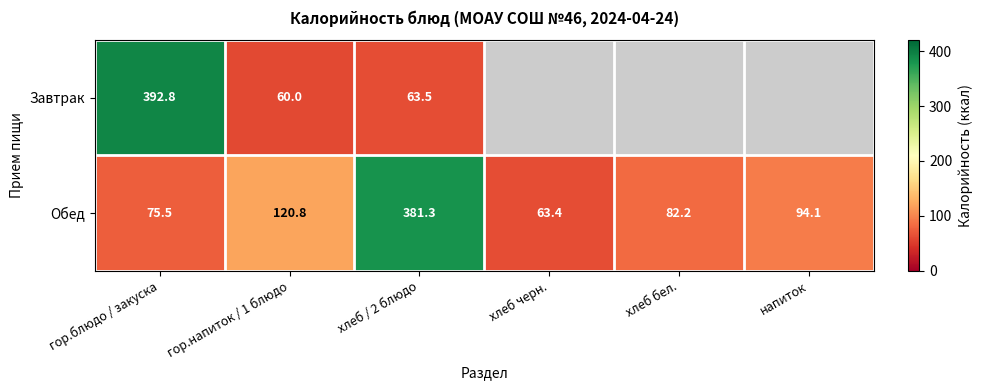

How many series are shown in this chart?

2